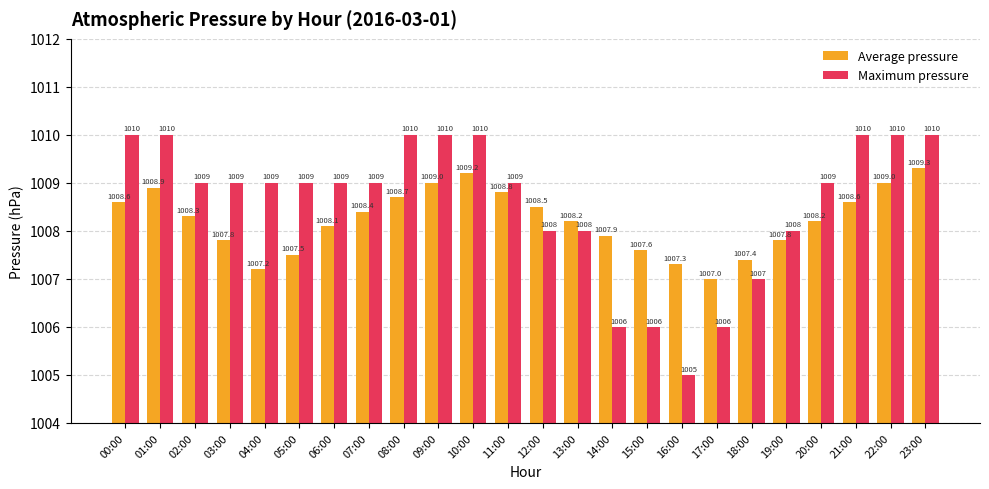

What is the difference between the maximum and minimum values in the Average pressure series?

2.3